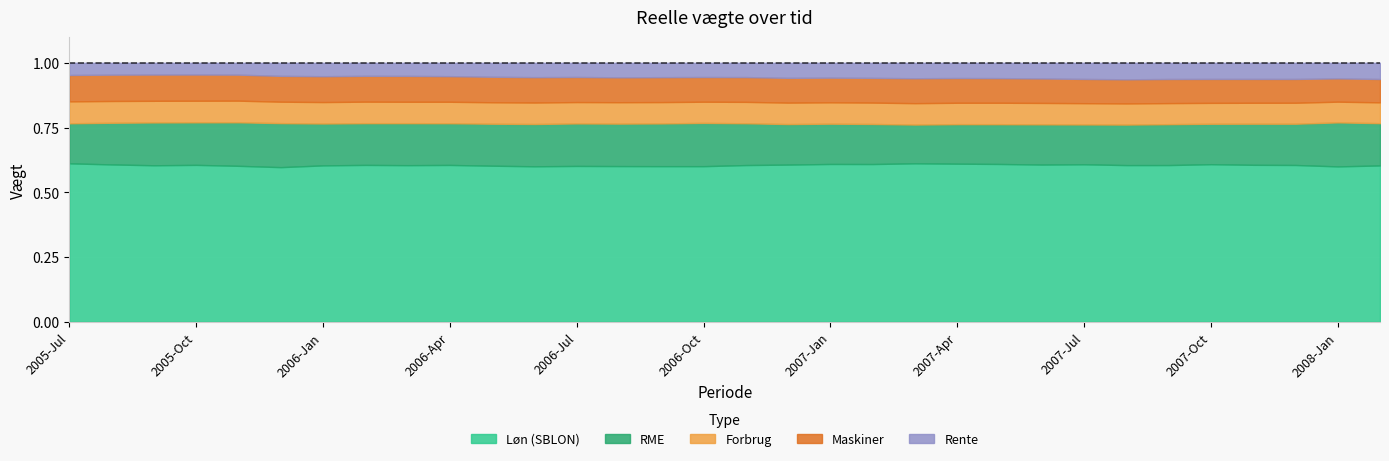

True or false: RME has more than 0 interior local peaks.

True